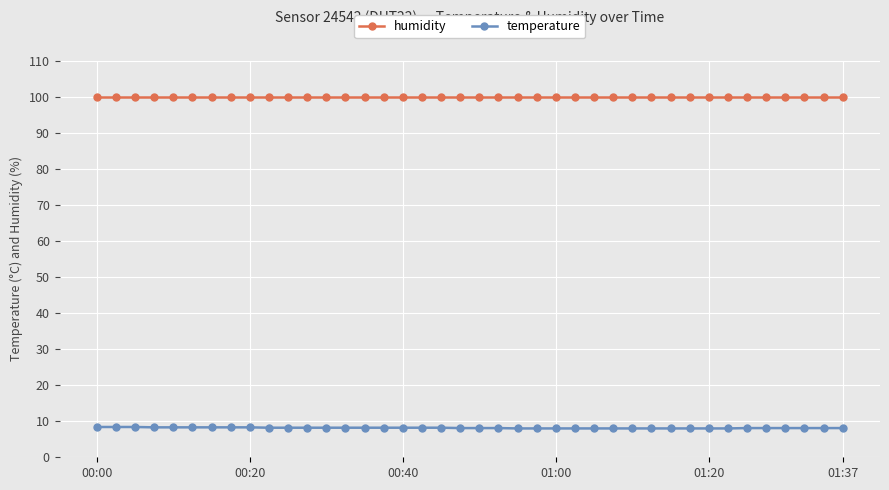

What is the average value of the temperature series?

8.1